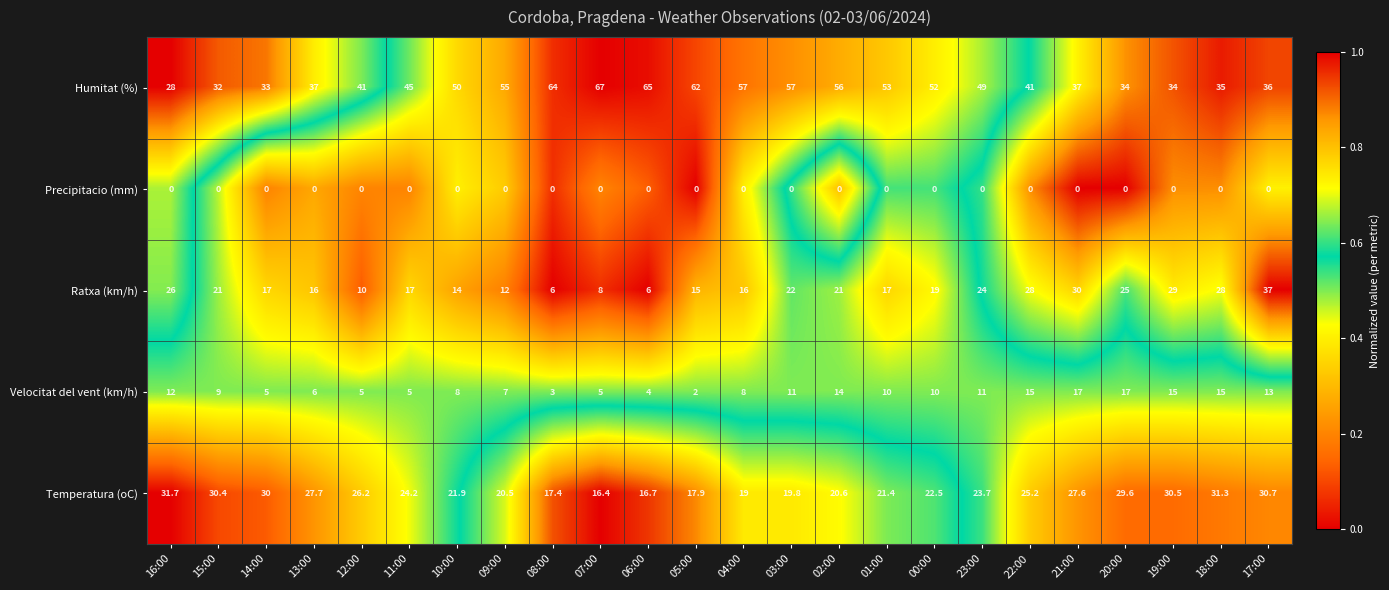

Between 09:00 and 00:00, which series saw the biggest shift?

Ratxa (km/h)